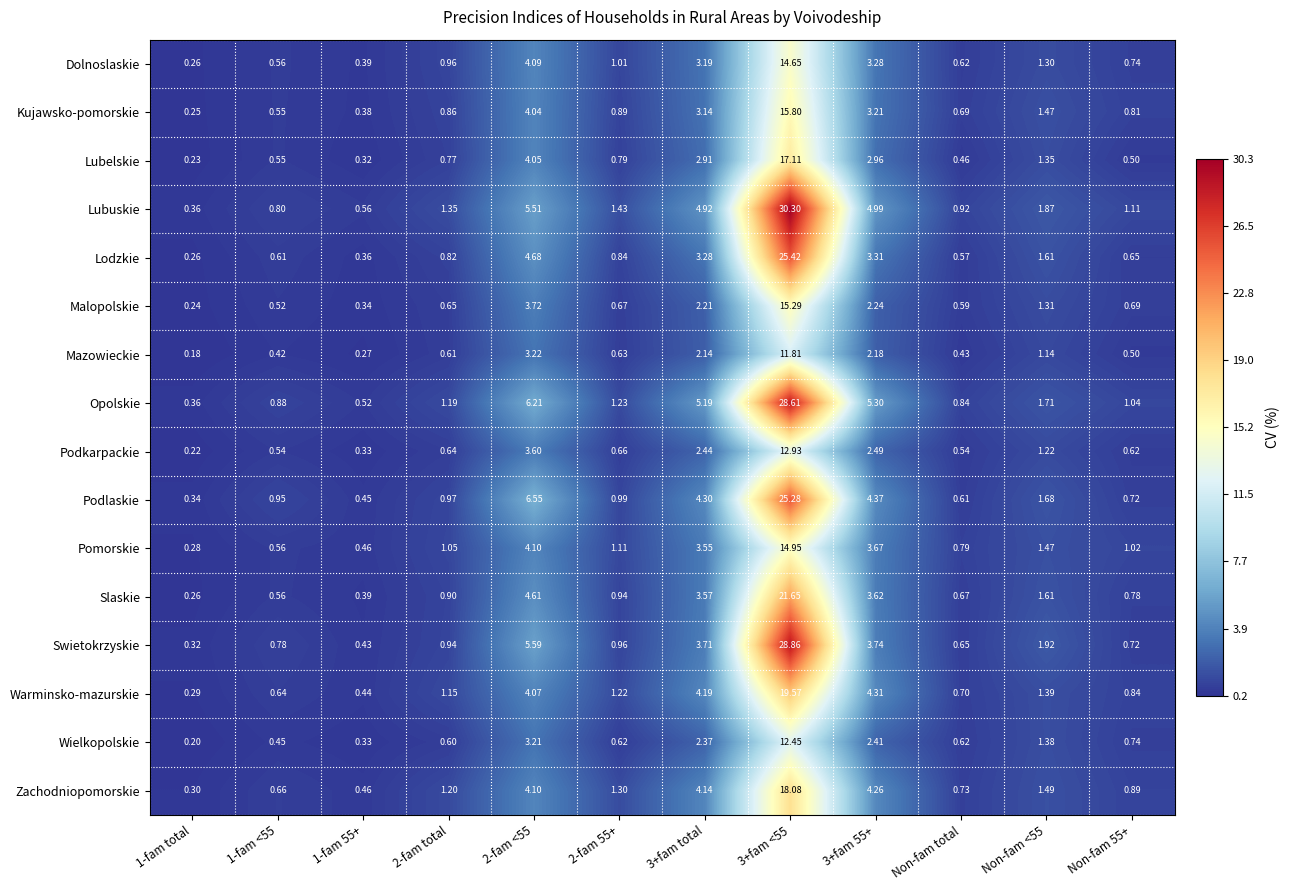

Which series has the largest total across all categories?

Lubuskie